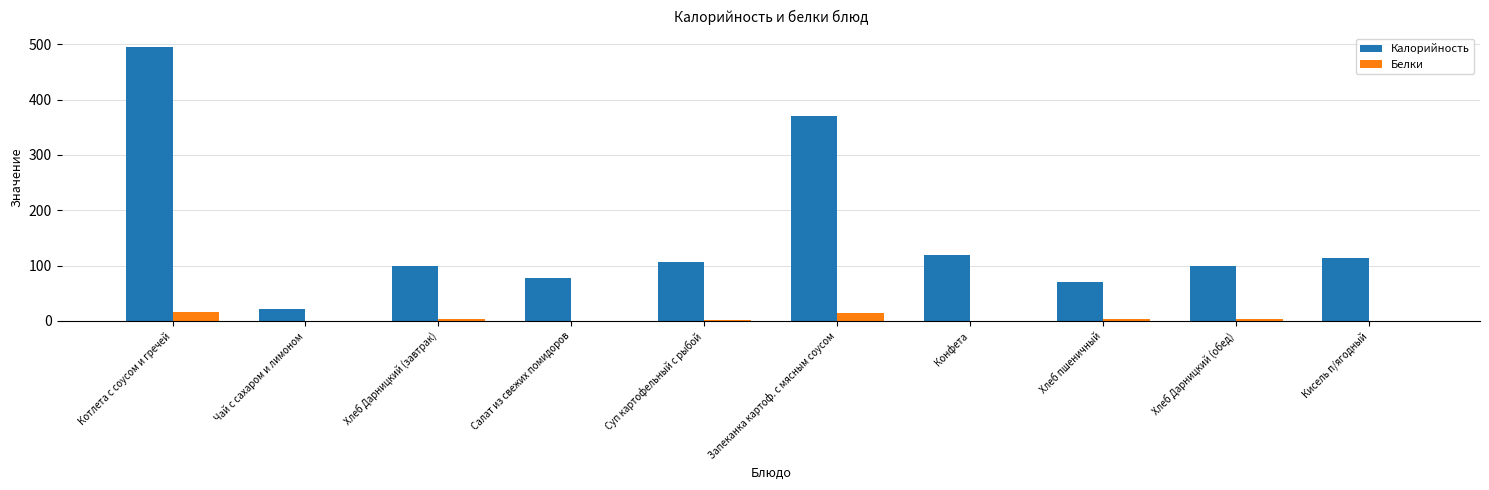

At which label is Калорийность closest to 258?

Запеканка картоф. с мясным соусом